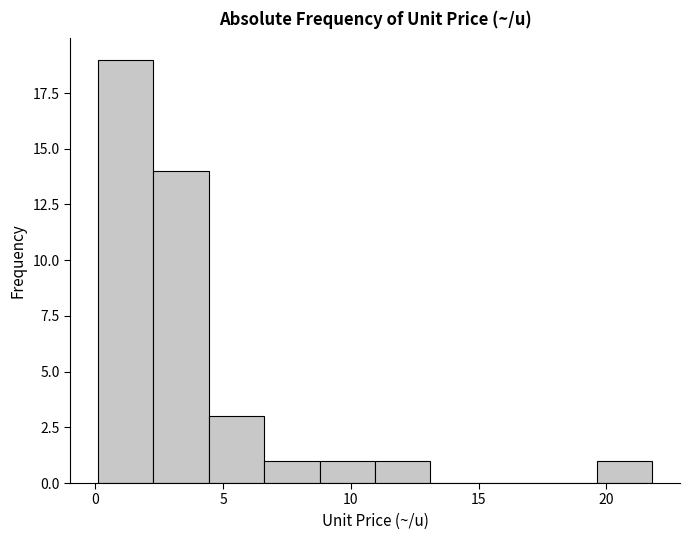

What is the height of the bar covering 6.5 to 9.0 on the x-axis? Neither the bar edges nor the heights are printed on the chart, so give them approximately, as read against the axes.

1